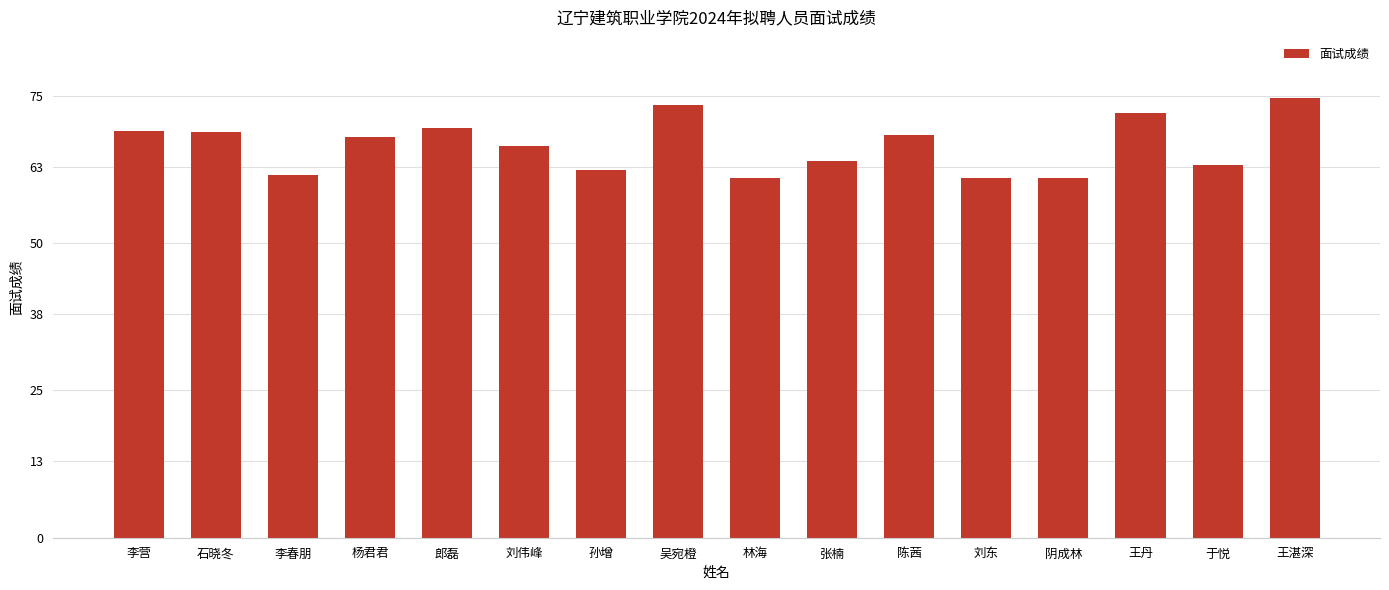

The chart shows a value of 72.0 at 王丹. True or false?

True